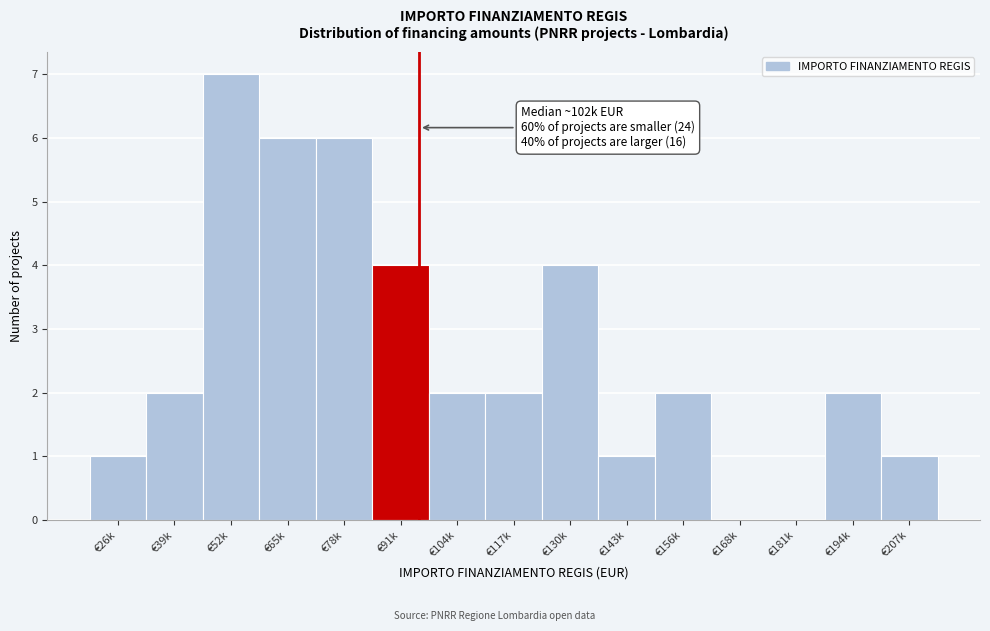

Reading left to right, what are all the values shown in this chart?

€26k=1	€39k=2	€52k=7	€65k=6	€78k=6	€91k=4	€104k=2	€117k=2	€130k=4	€143k=1	€156k=2	€168k=0	€181k=0	€194k=2	€207k=1